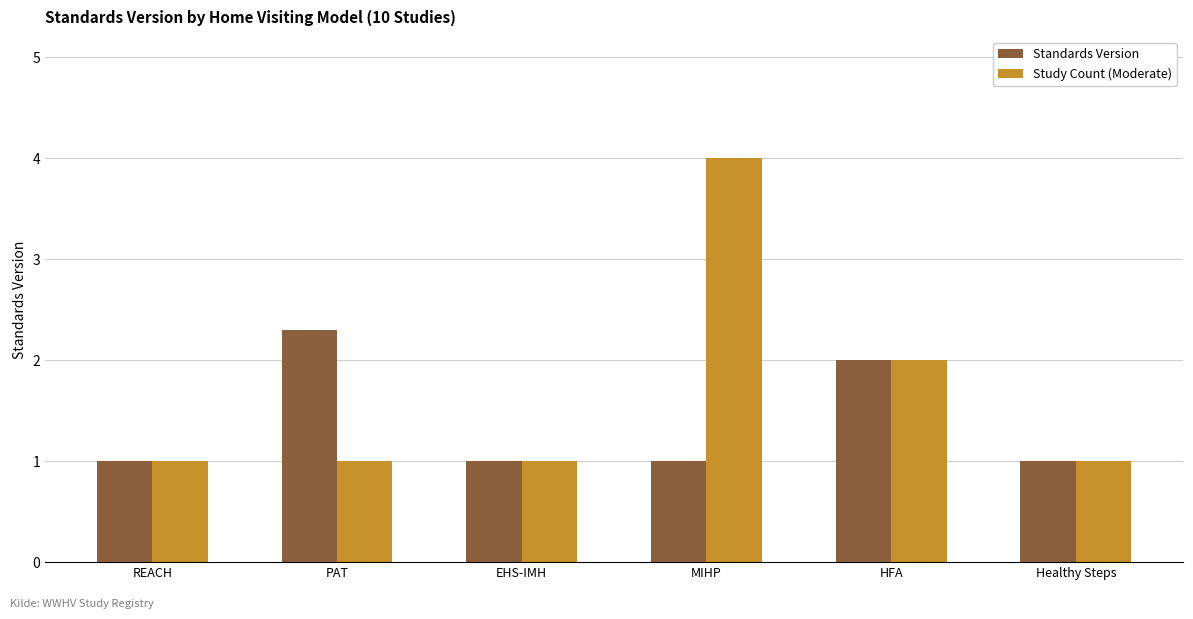

Where is Study Count (Moderate) nearest to the value 2?

HFA